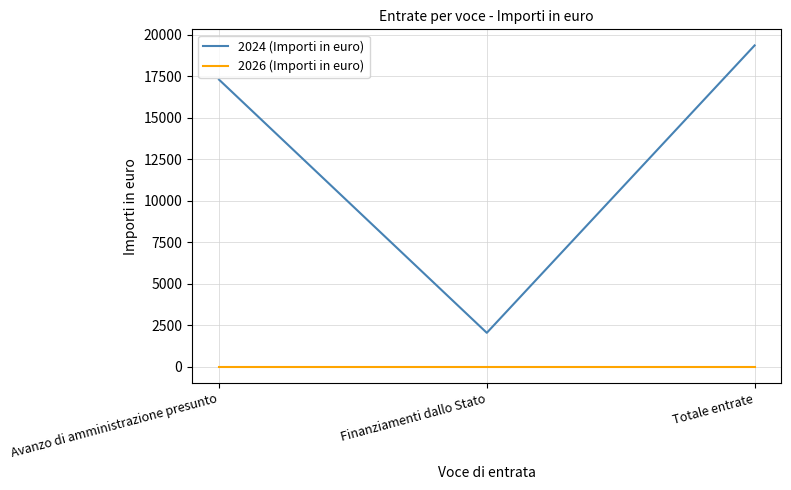

What is the sum of all 2024 (Importi in euro) values?

38736.4